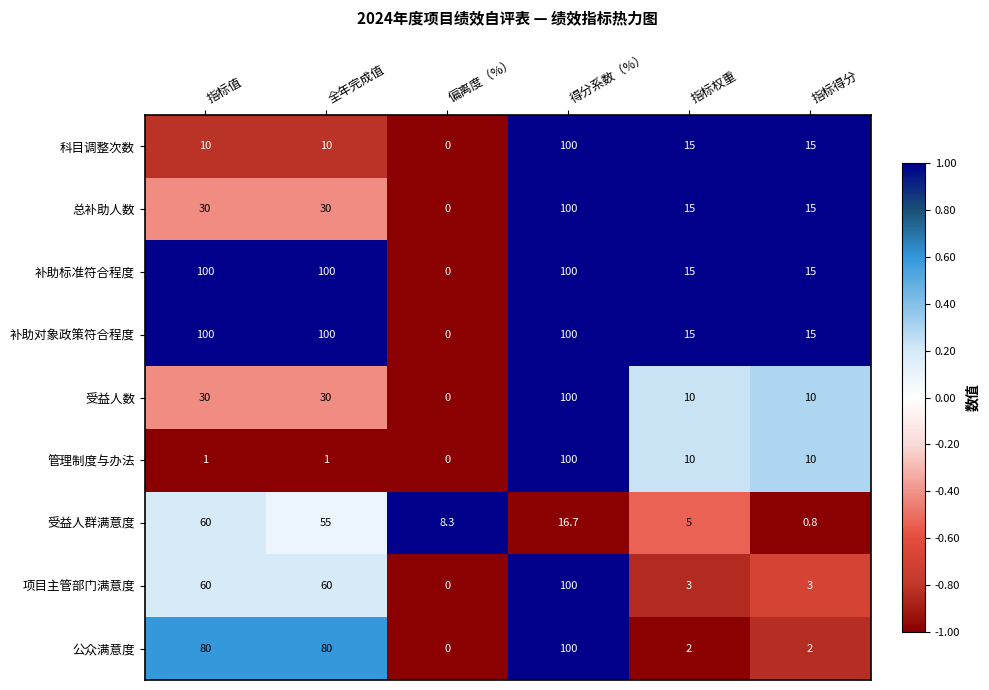

How many values in the 公众满意度 series are below 80?

3